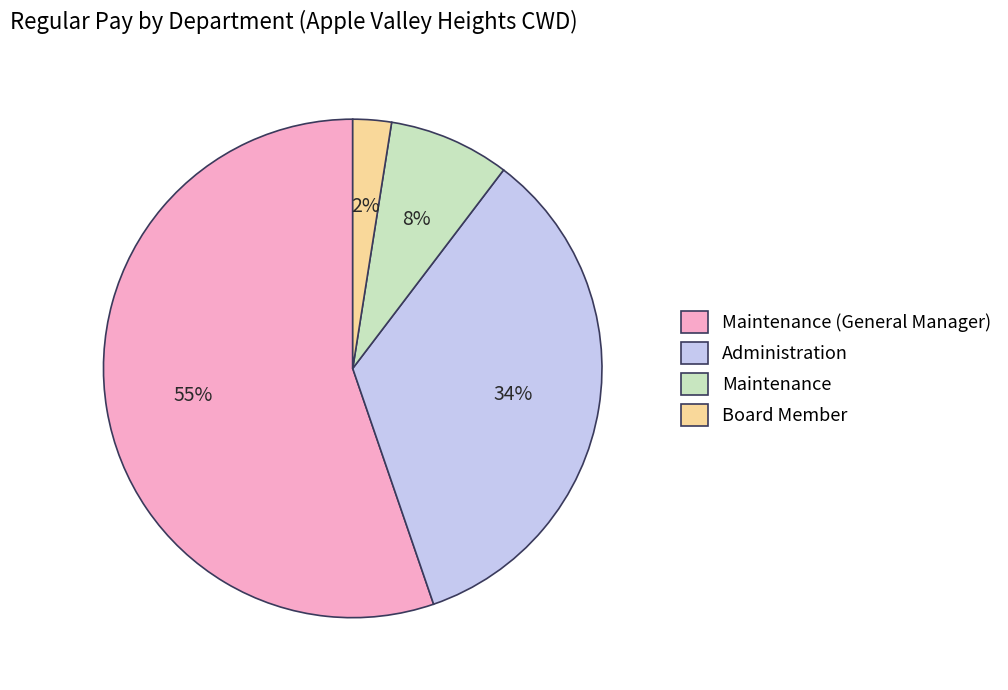

Rank the categories by value from lowest to highest.

Board Member, Maintenance, Administration, Maintenance (General Manager)